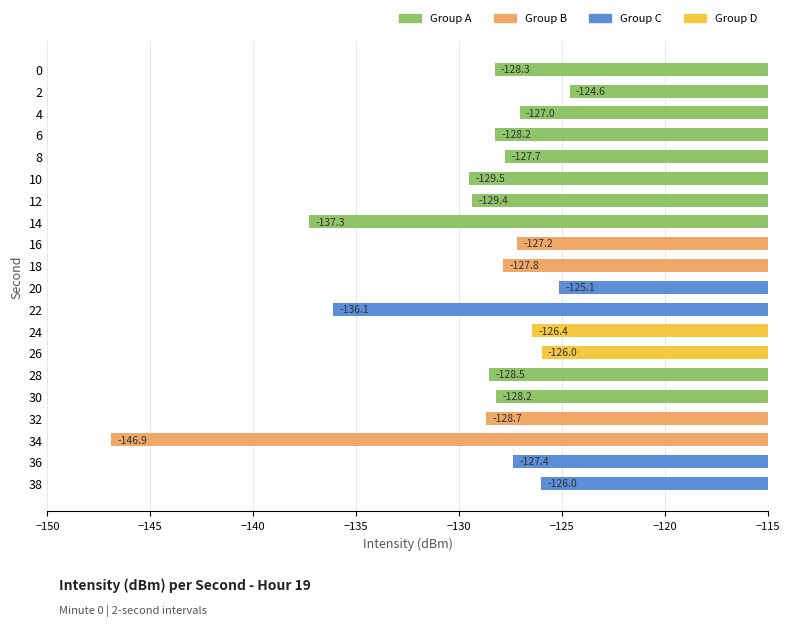

How many data points are above -127?

5